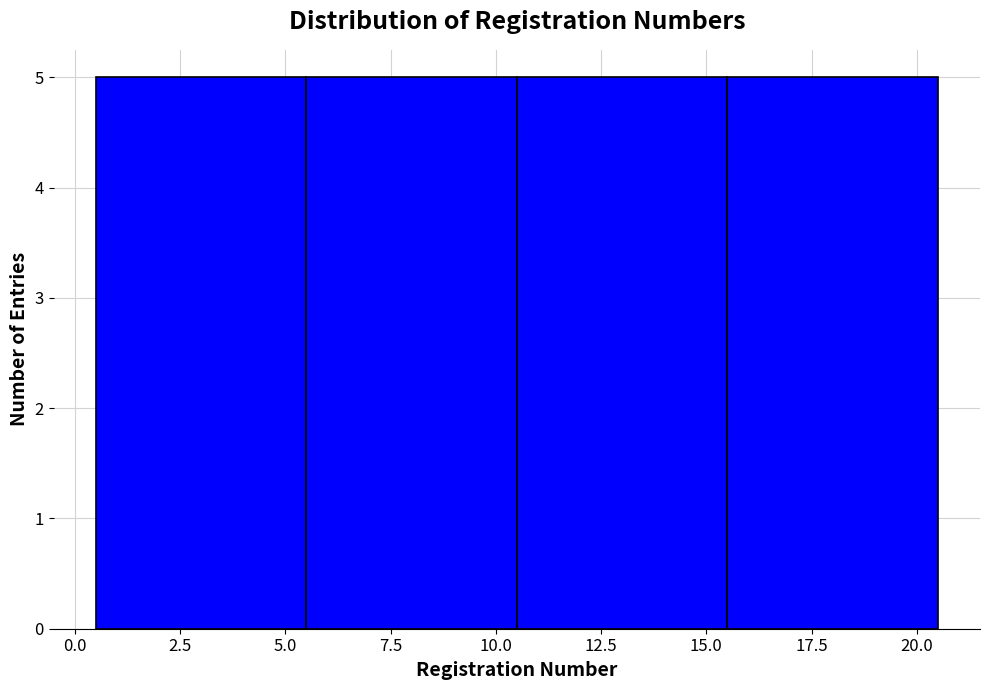

Reading left to right, list every bar in this chart as the range it spans on the x-axis followed by its height. The values are not printed on the chart, so give them approximately, as read against the axis.

0.5 to 5.5: 5
5.5 to 10.5: 5
10.5 to 15.5: 5
15.5 to 20.5: 5